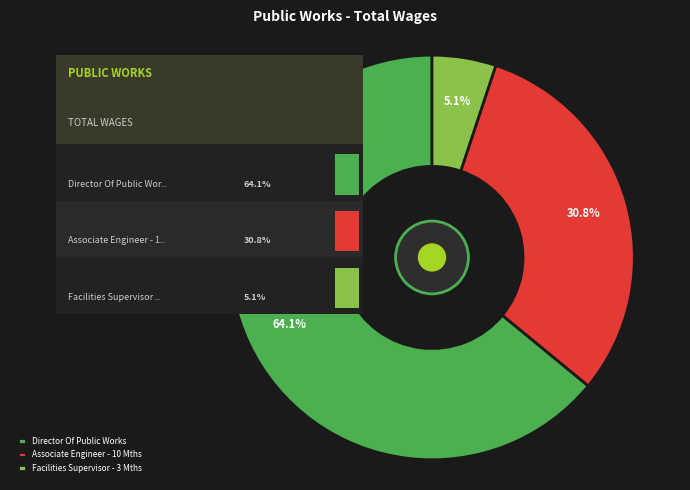

Is Facilities Supervisor - 3 Mths the majority of the pie?

No